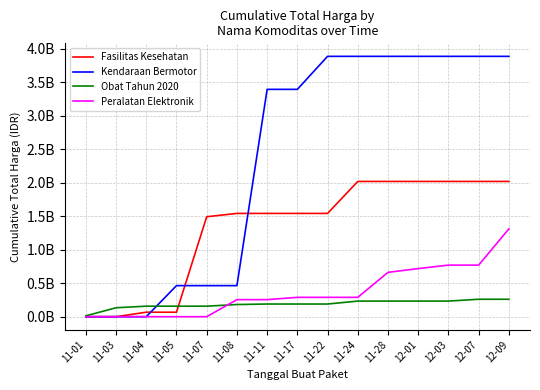

Where does the Fasilitas Kesehatan series first go above 1542617015?

11-24